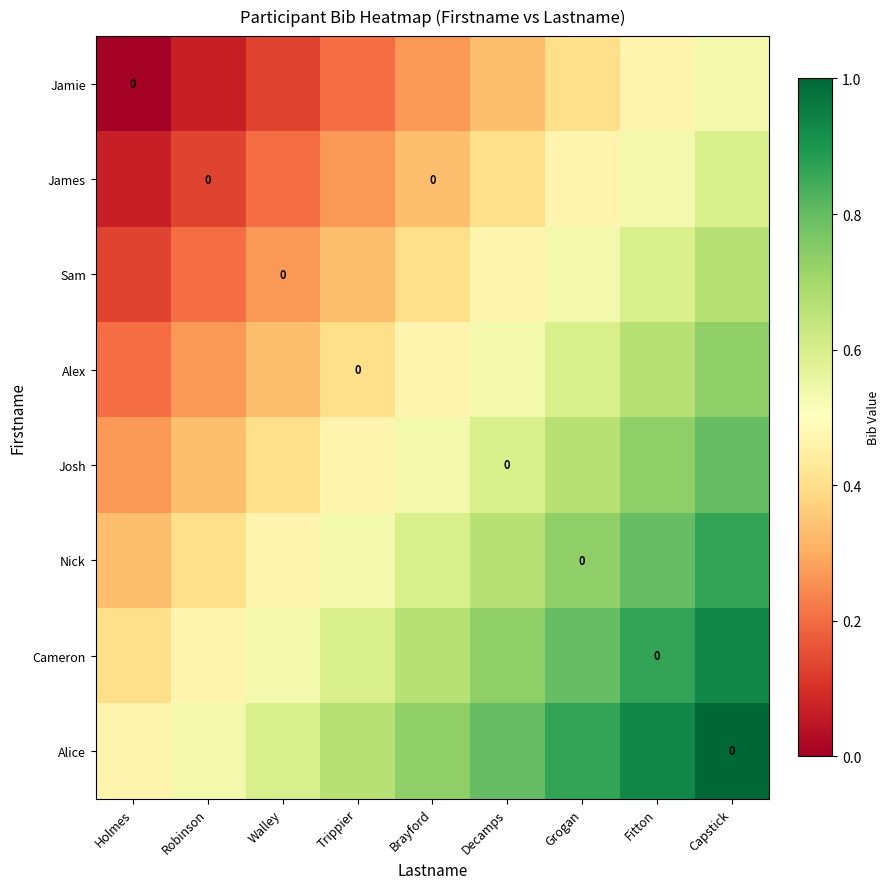

The Alex series shows 0.6 at Brayford. True or false?

False